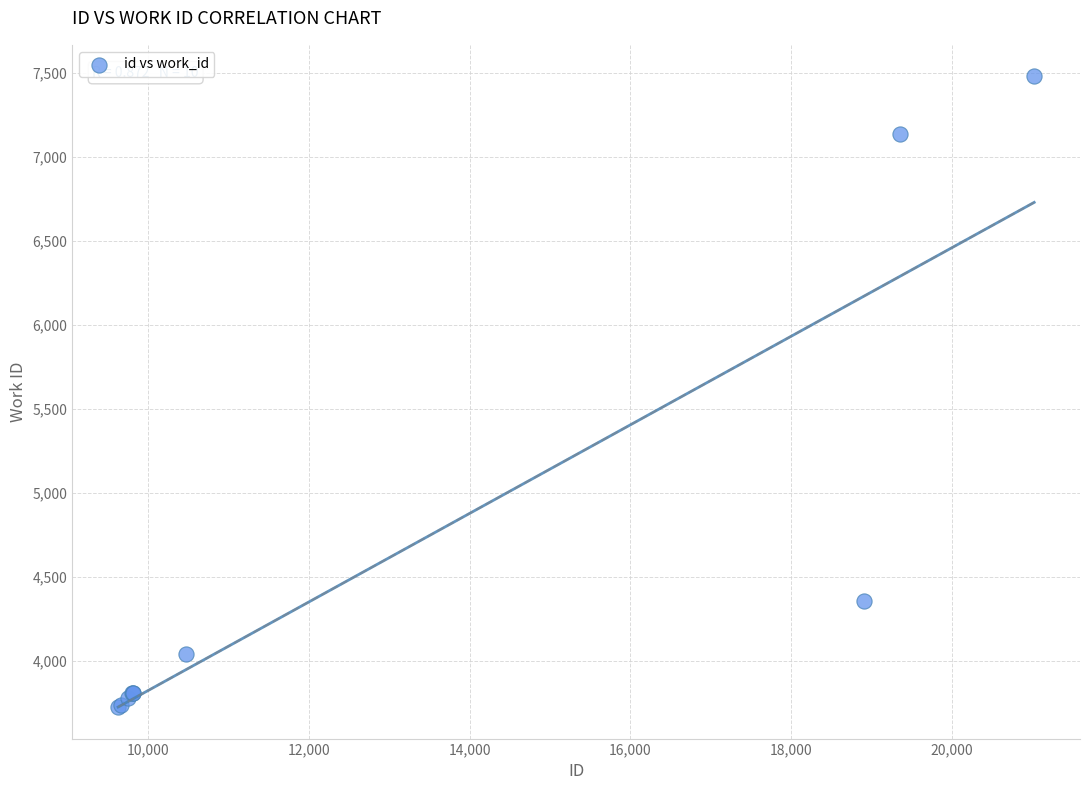

What Y value in the scatter plot is closest to 5601?

4353